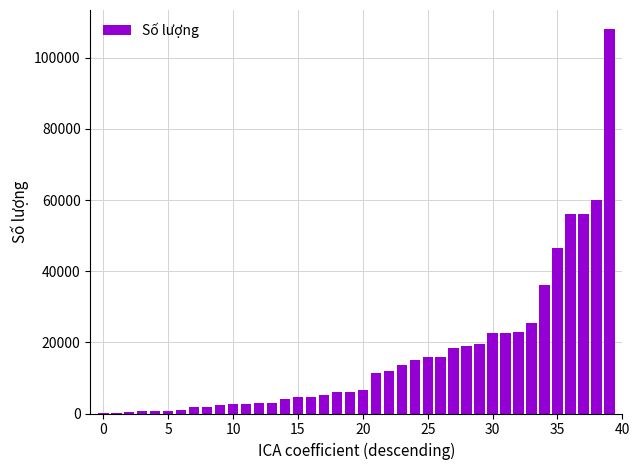

What is the sum of all values?

654409